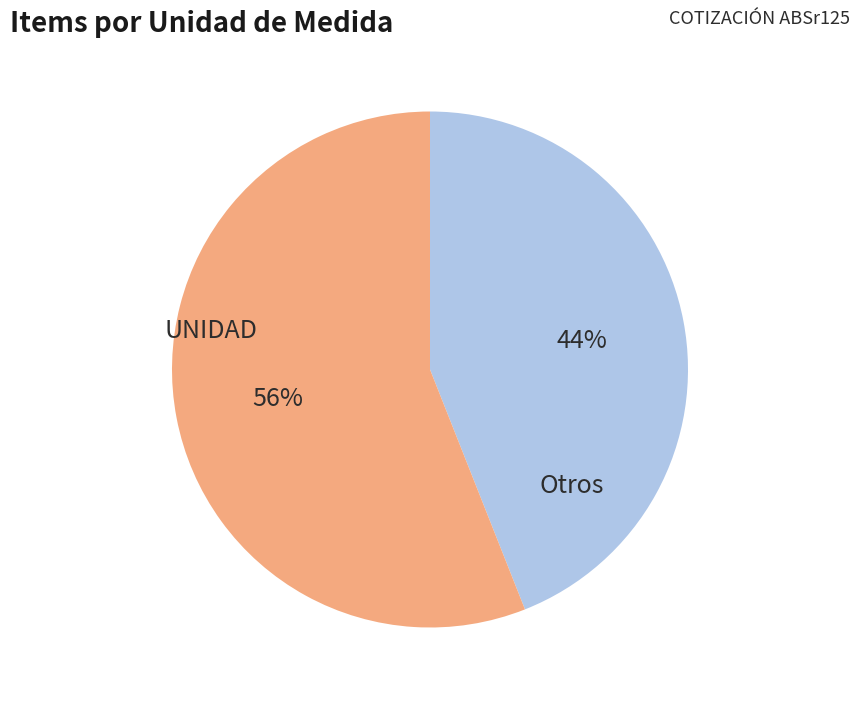

To the nearest percent, what is the average slice percentage?

50%